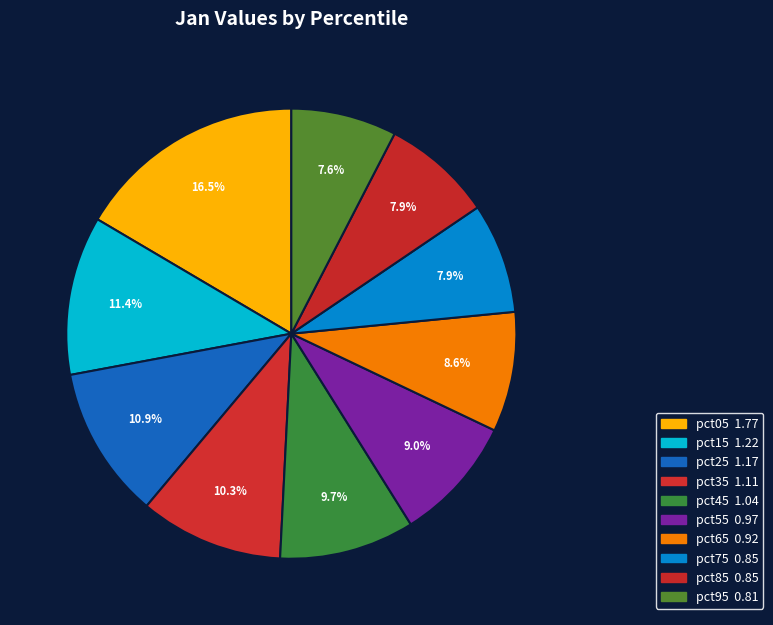

Count the number of slices in the pie.

10